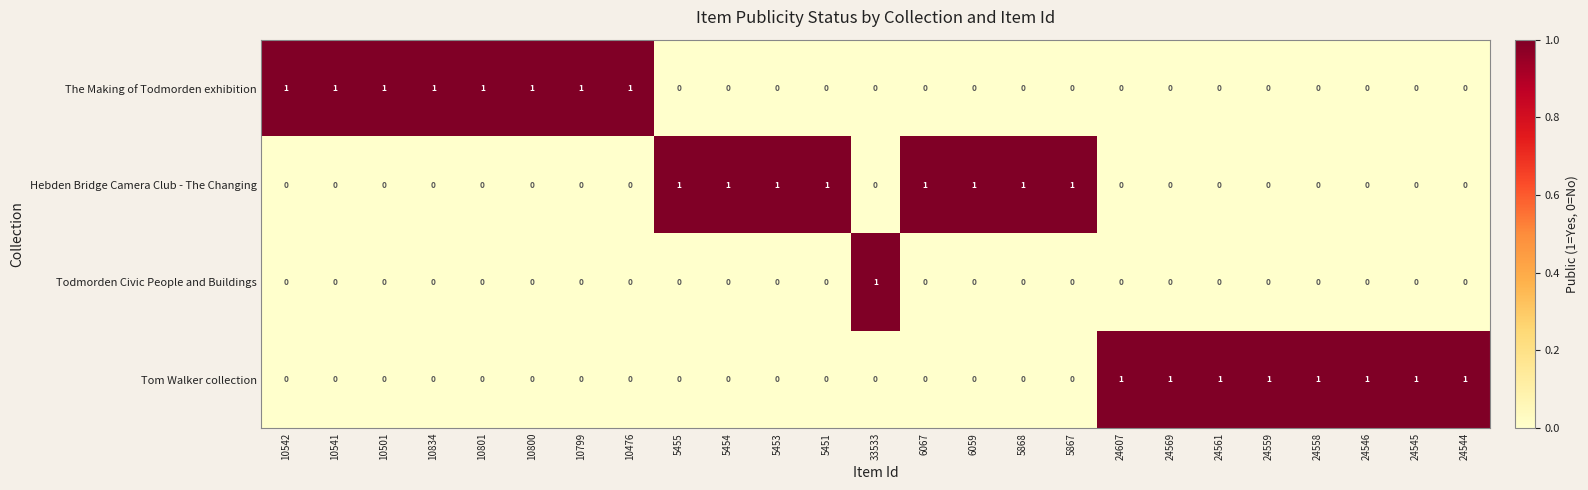

What is the total value across all series at 24559?

1